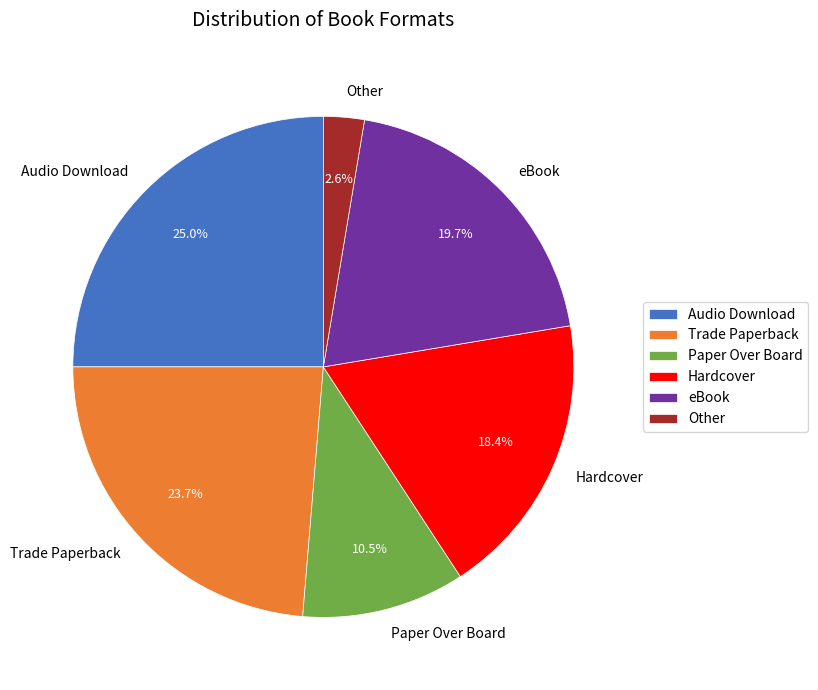

To the nearest percent, what is the difference between the largest and smallest slice percentages?

22%